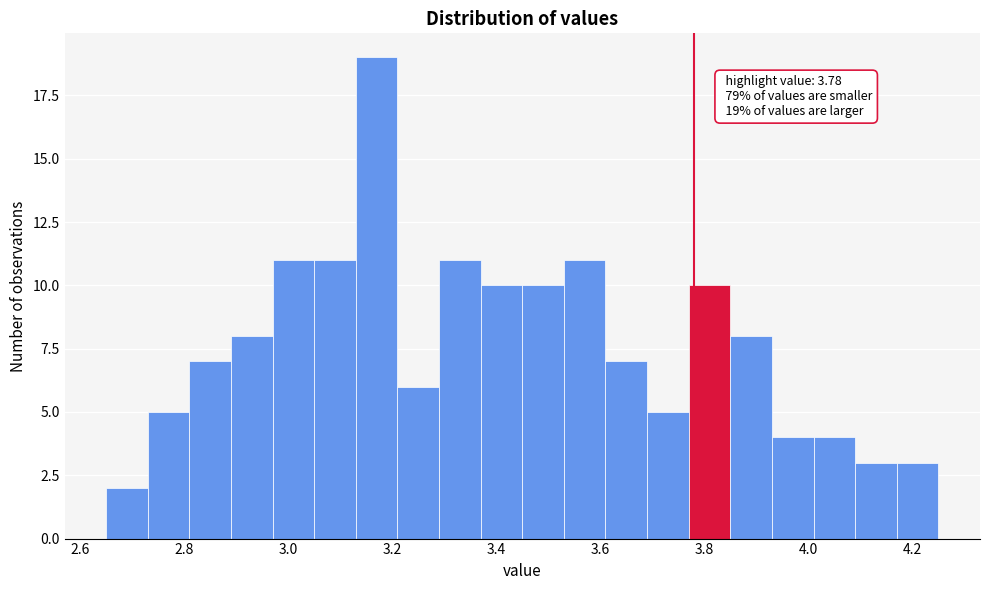

Over which range of the x-axis is the bar tallest?

3.13 to 3.21